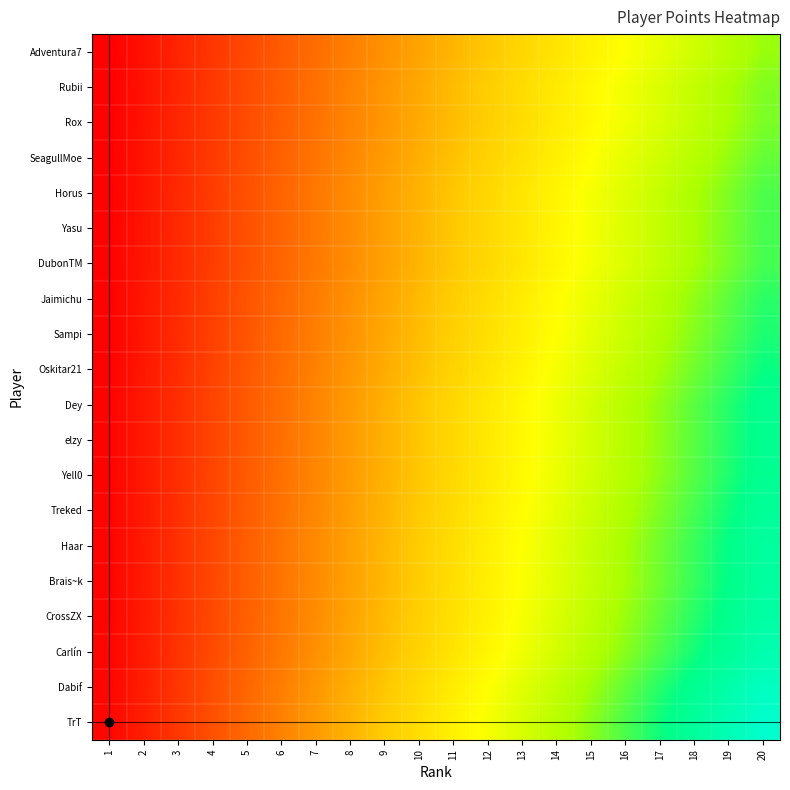

At which category is the sum across all series the highest?

20